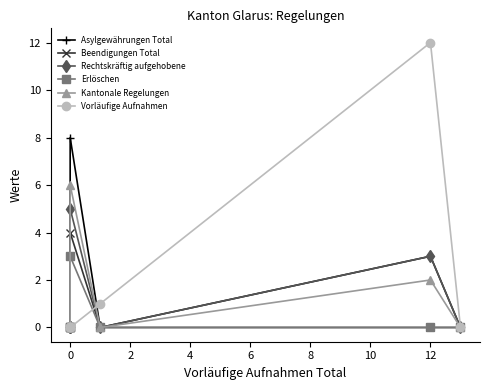

What is the average value of the Asylgewährungen Total series?

2